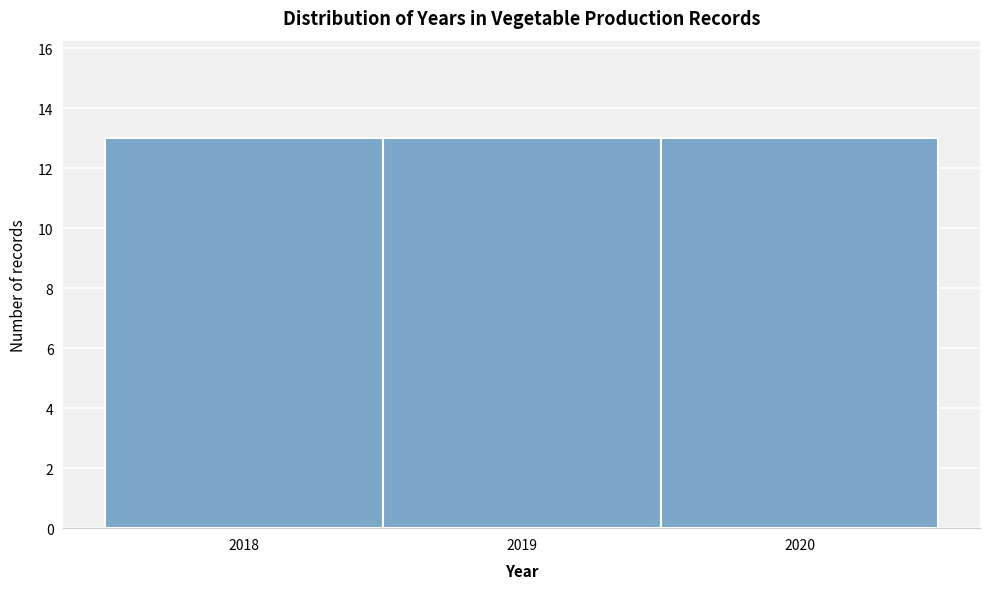

Reading left to right, list every bar in this chart as the range it spans on the x-axis followed by its height. The values are not printed on the chart, so give them approximately, as read against the axis.

2017.5 to 2018.5: 13
2018.5 to 2019.5: 13
2019.5 to 2020.5: 13